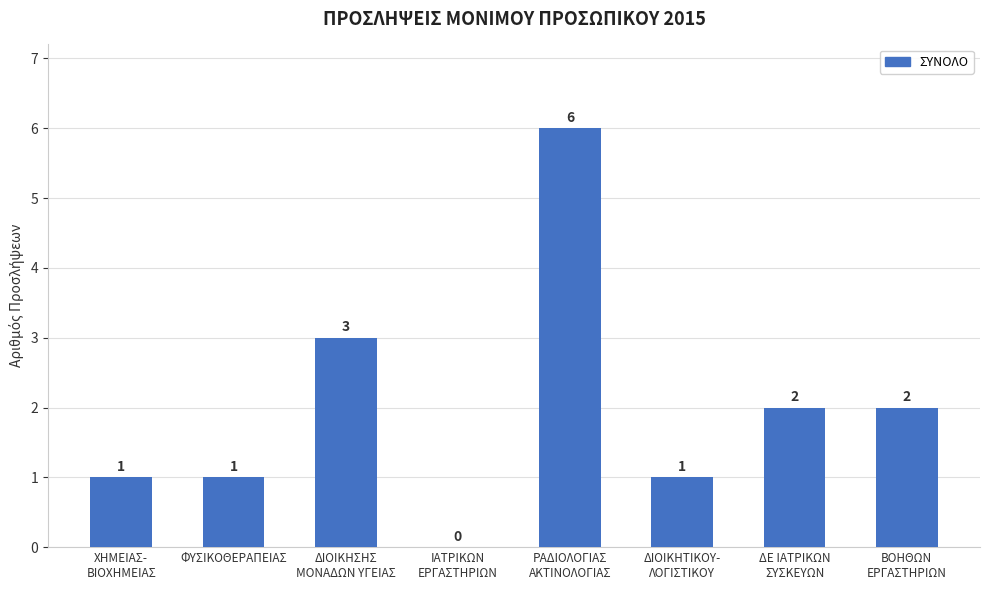

What is the greatest value displayed?

6